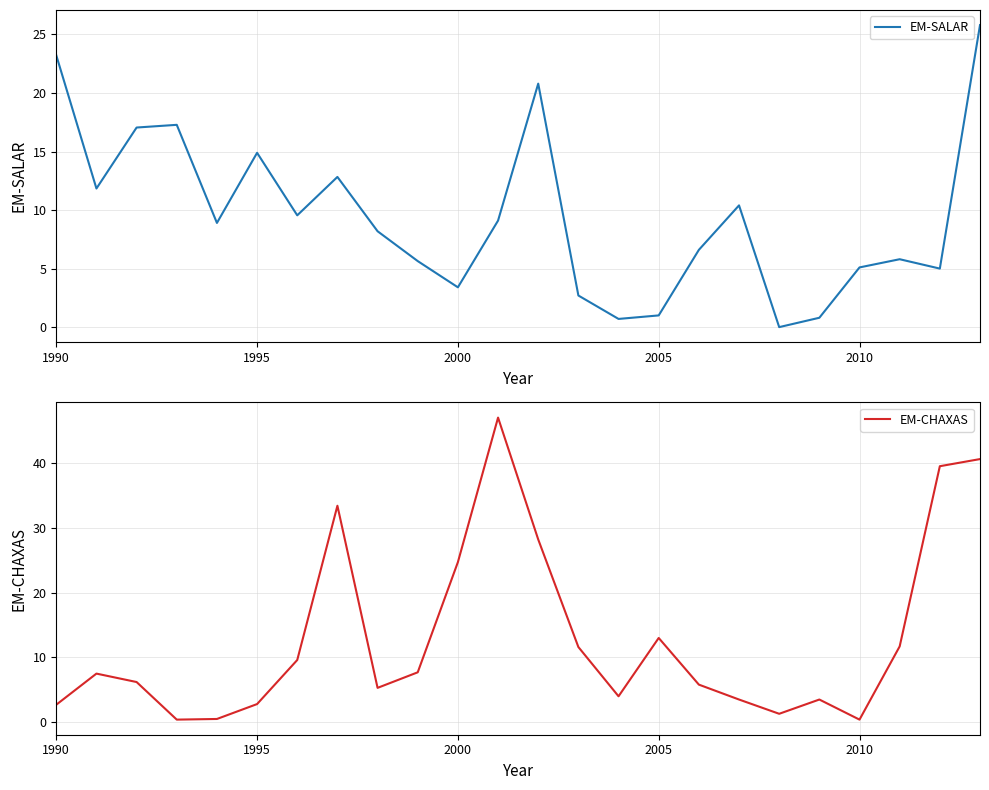

True or false: EM-SALAR has a value of 9.5 at 21.

False